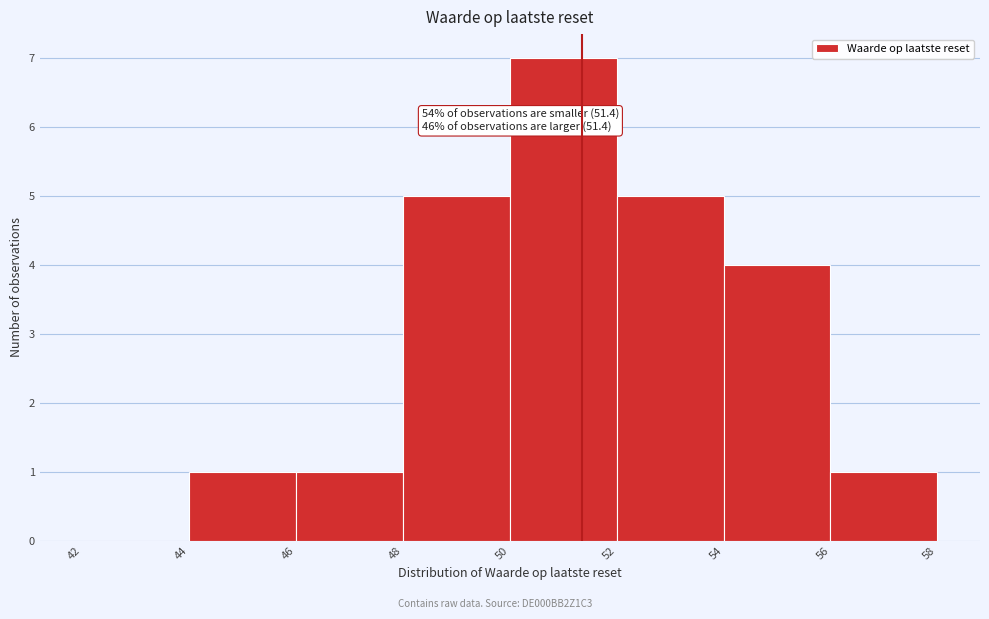

Over which range of the x-axis is the bar tallest?

50 to 52